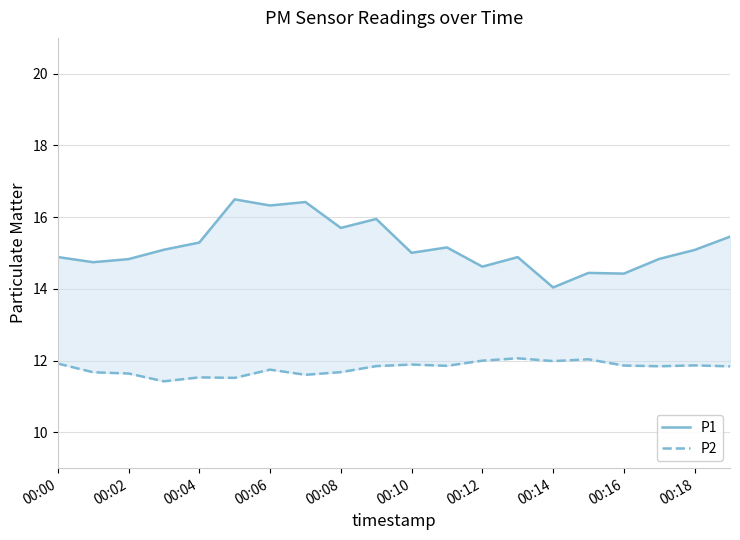

What is the label of the 20th point from the right?

00:00